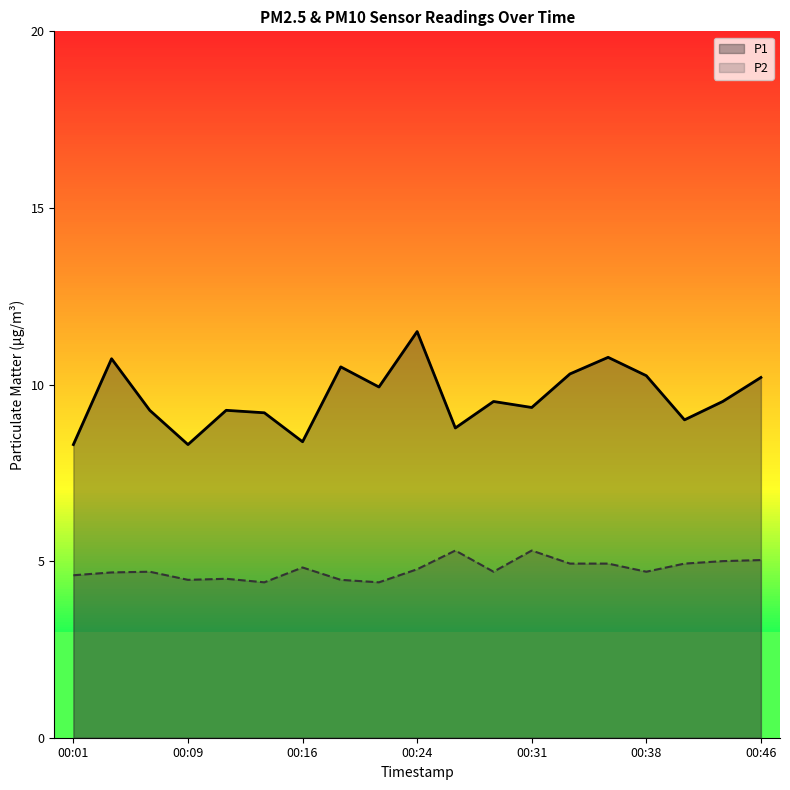

In P2, how many points are lower than both neighbors (excluding endpoints)?

5